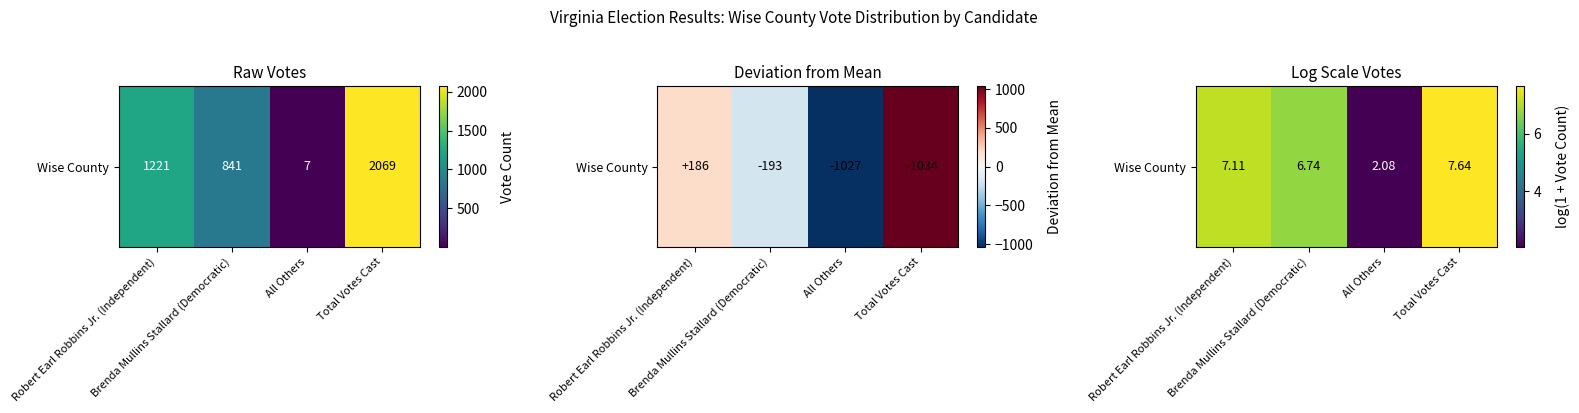

Count the number of data series in this chart.

1